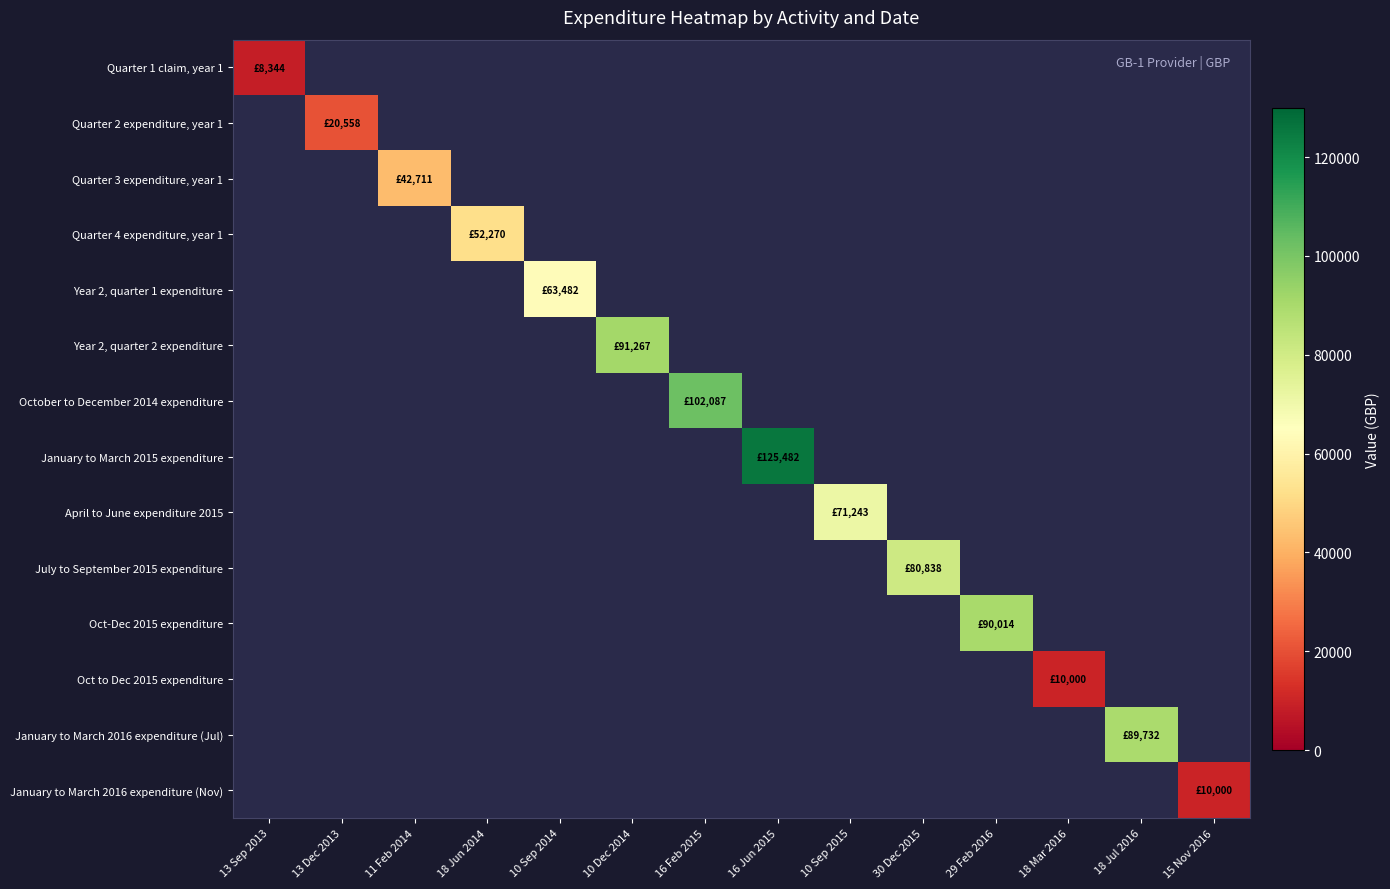

Is it true that Quarter 3 expenditure, year 1 equals 18354.2 at 11 Feb 2014?

False